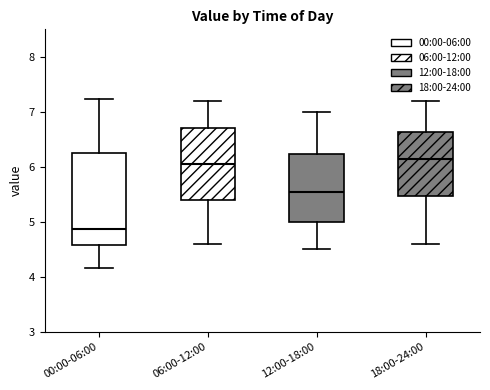

Reading left to right, read every box against the y-axis: the position of its median line, the range the box covers, and the ends of its whiskers. The values are not printed on the chart, so give them approximately, as read against the axis.

00:00-06:00: median 4.9, box 4.6 to 6.3, whiskers 4.2 to 7.2
06:00-12:00: median 6.1, box 5.4 to 6.7, whiskers 4.6 to 7.2
12:00-18:00: median 5.6, box 5.0 to 6.2, whiskers 4.5 to 7.0
18:00-24:00: median 6.2, box 5.5 to 6.6, whiskers 4.6 to 7.2